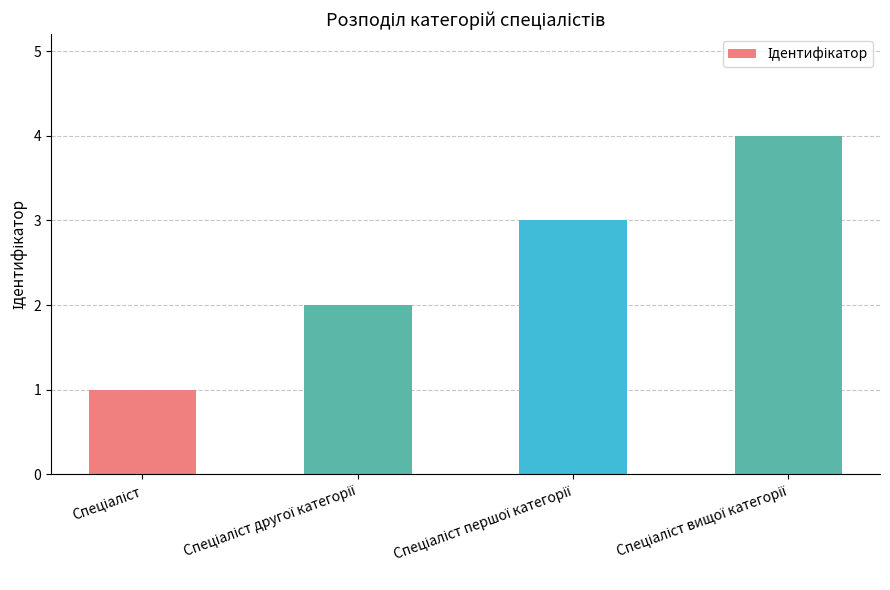

What is the sum of all values?

10